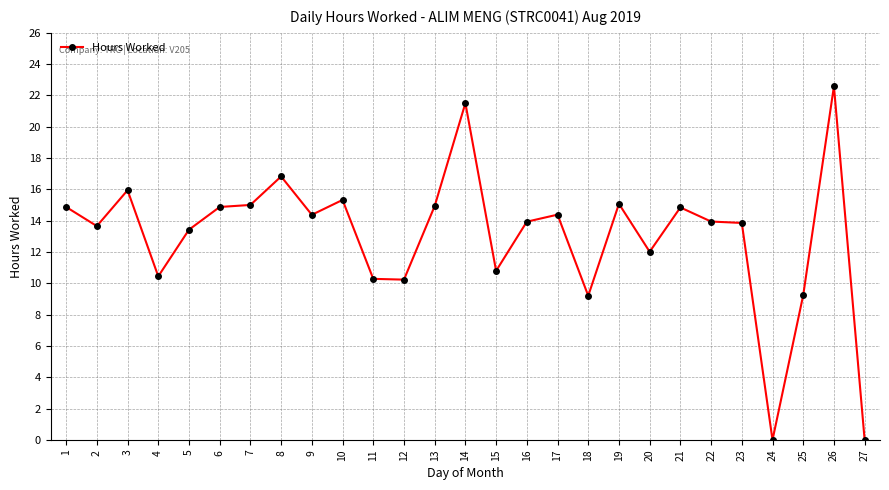

Where is the first local maximum?

3